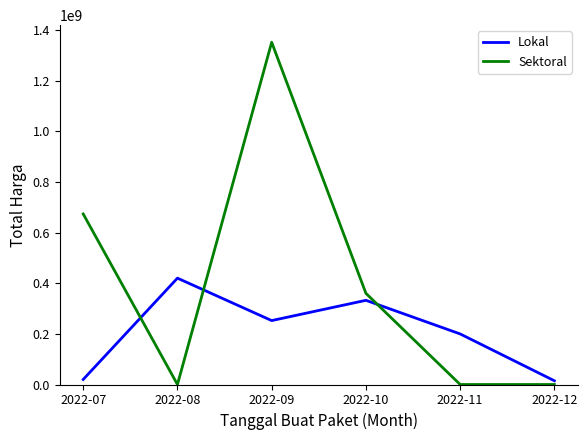

Which series has the largest range (max minus min)?

Sektoral